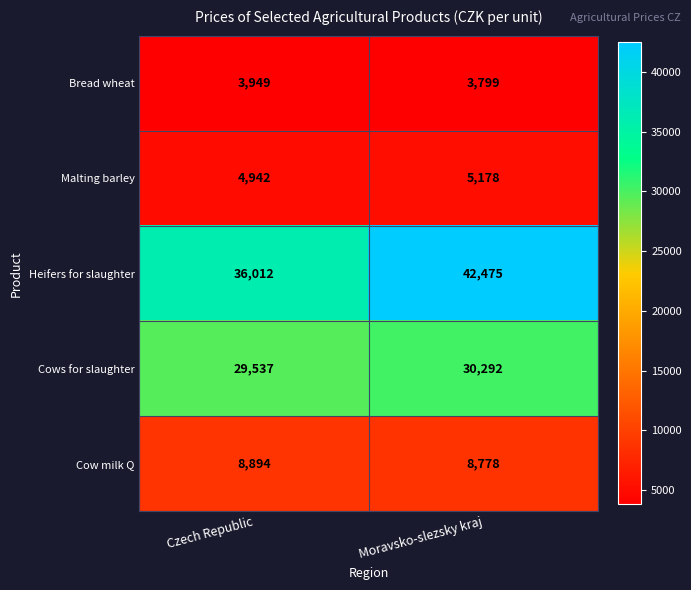

What is the average value of the Bread wheat series?

3874